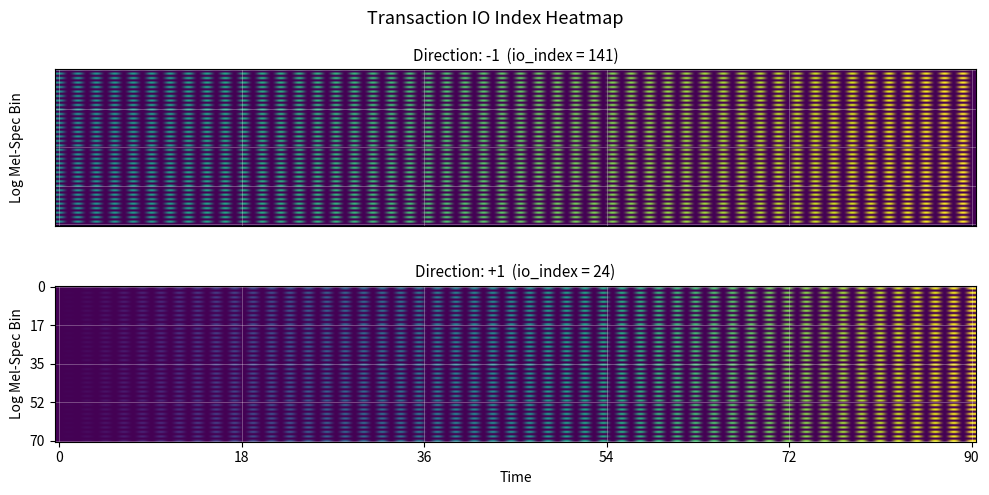

The value of b0710f1c0d27809d3fcad0fb510aacefddaadeb at io_index is 16. True or false?

False